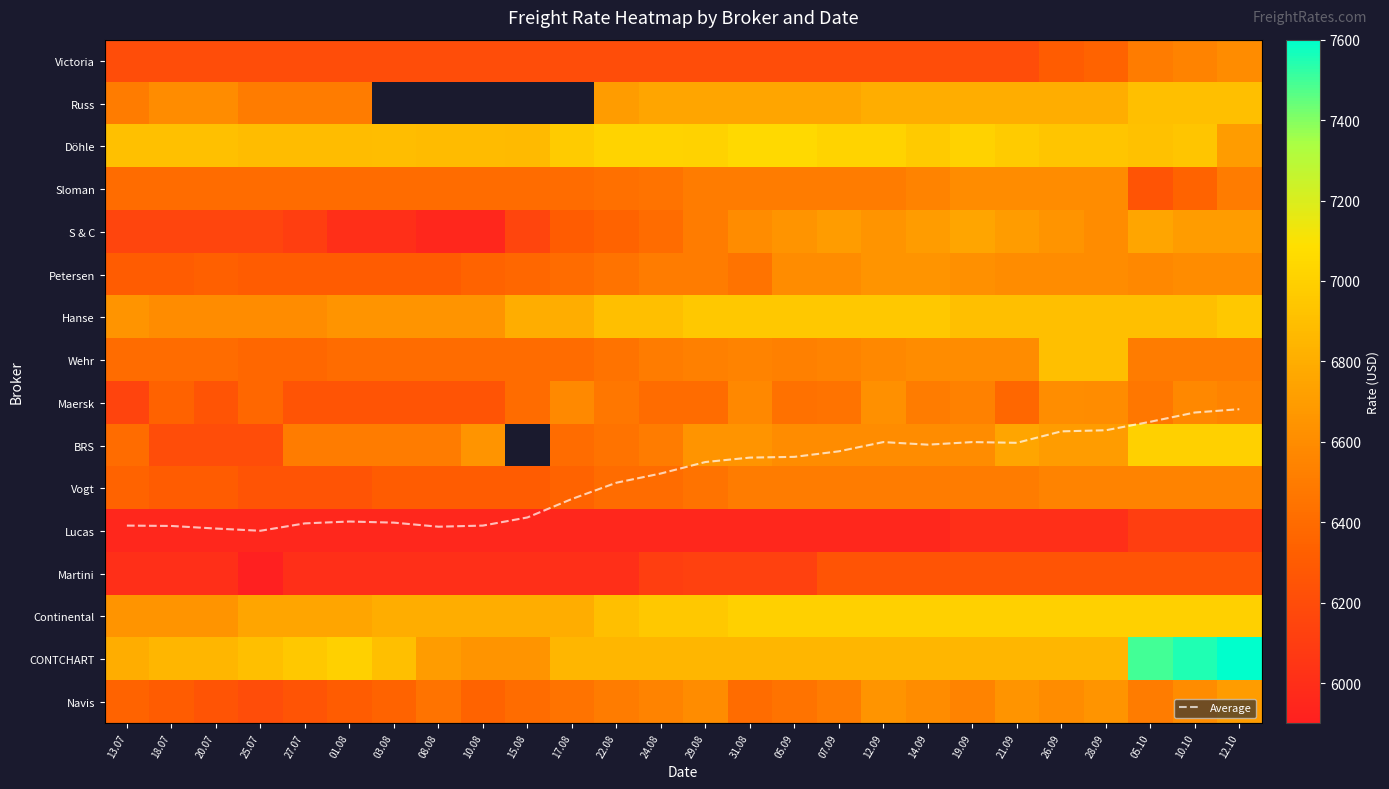

How many distinct data groups are displayed?

17